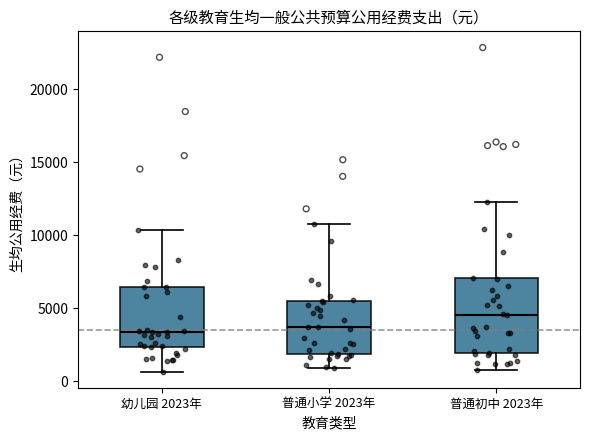

Which box has the highest median line?

普通初中 2023年